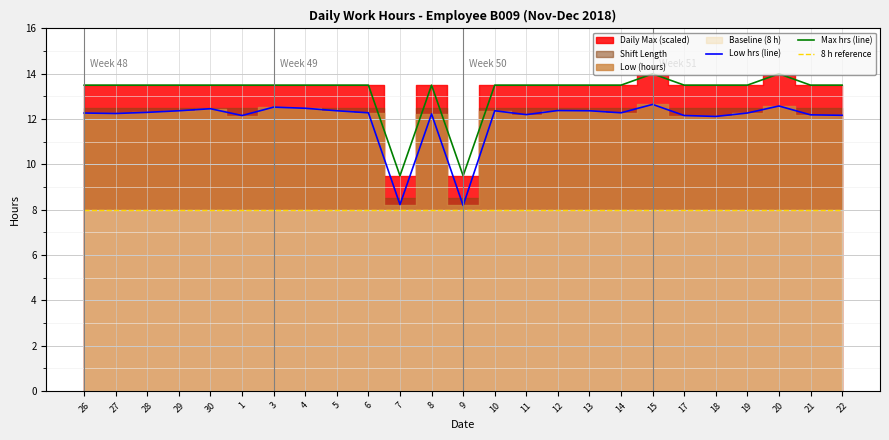

Which series has the largest range (max minus min)?

Max hrs (line)